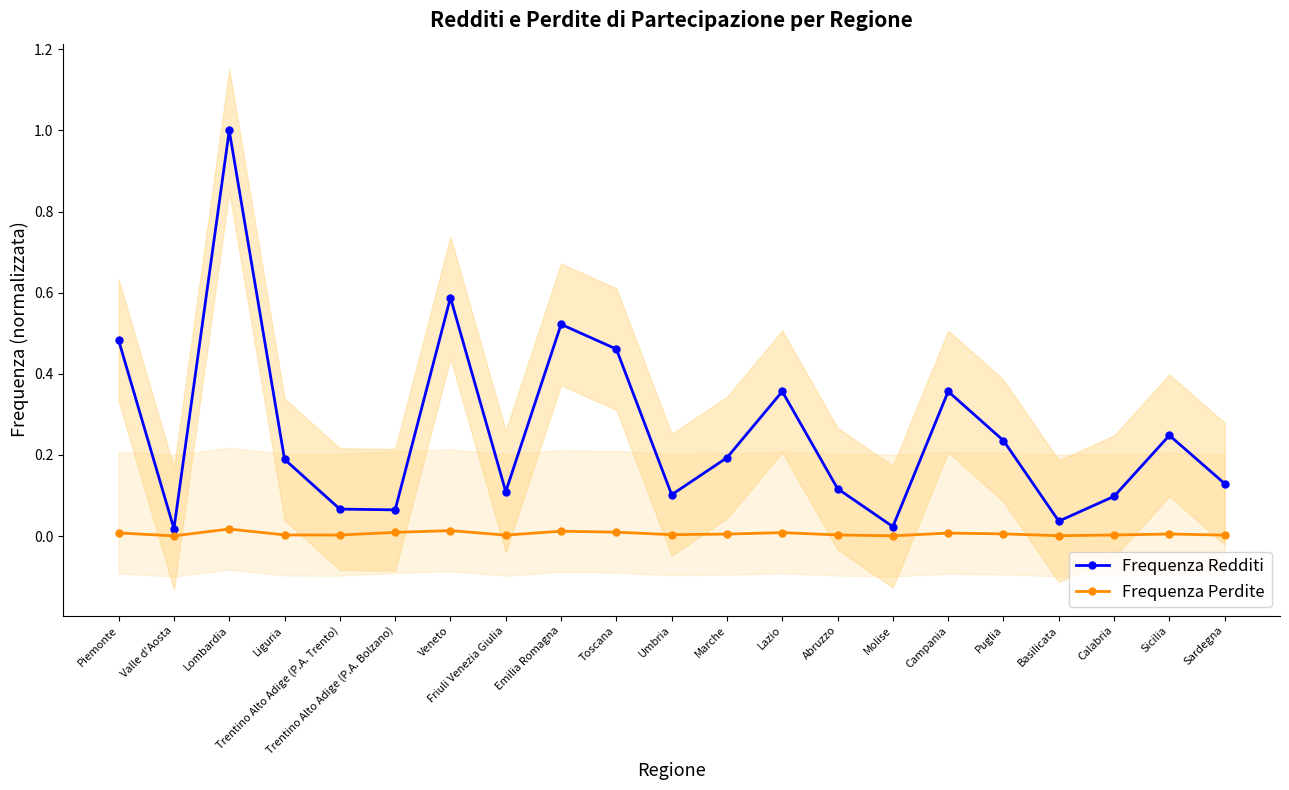

Rank the series at Molise from lowest to highest value.

Frequenza Perdite, Frequenza Redditi